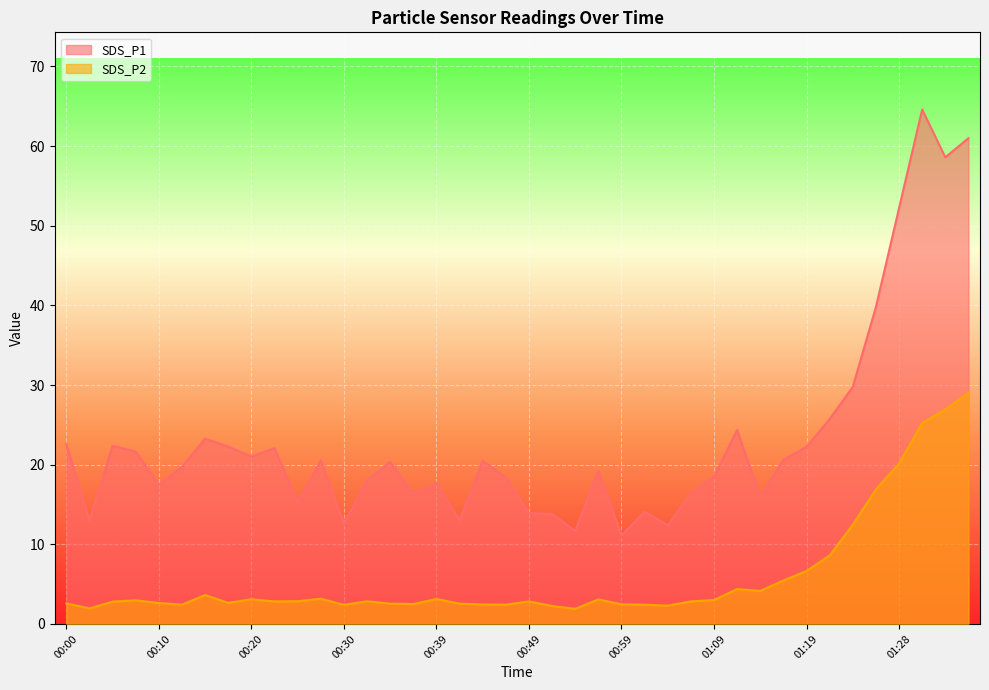

Which category has the lowest value across all series?

00:54